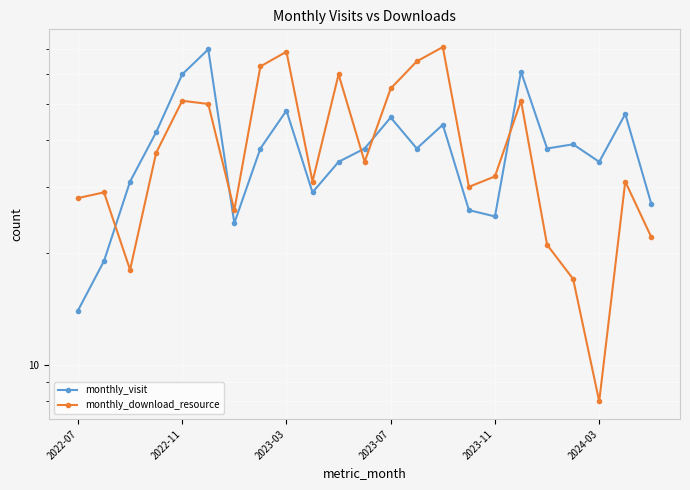

At how many categories does at least one series exceed 54?

9